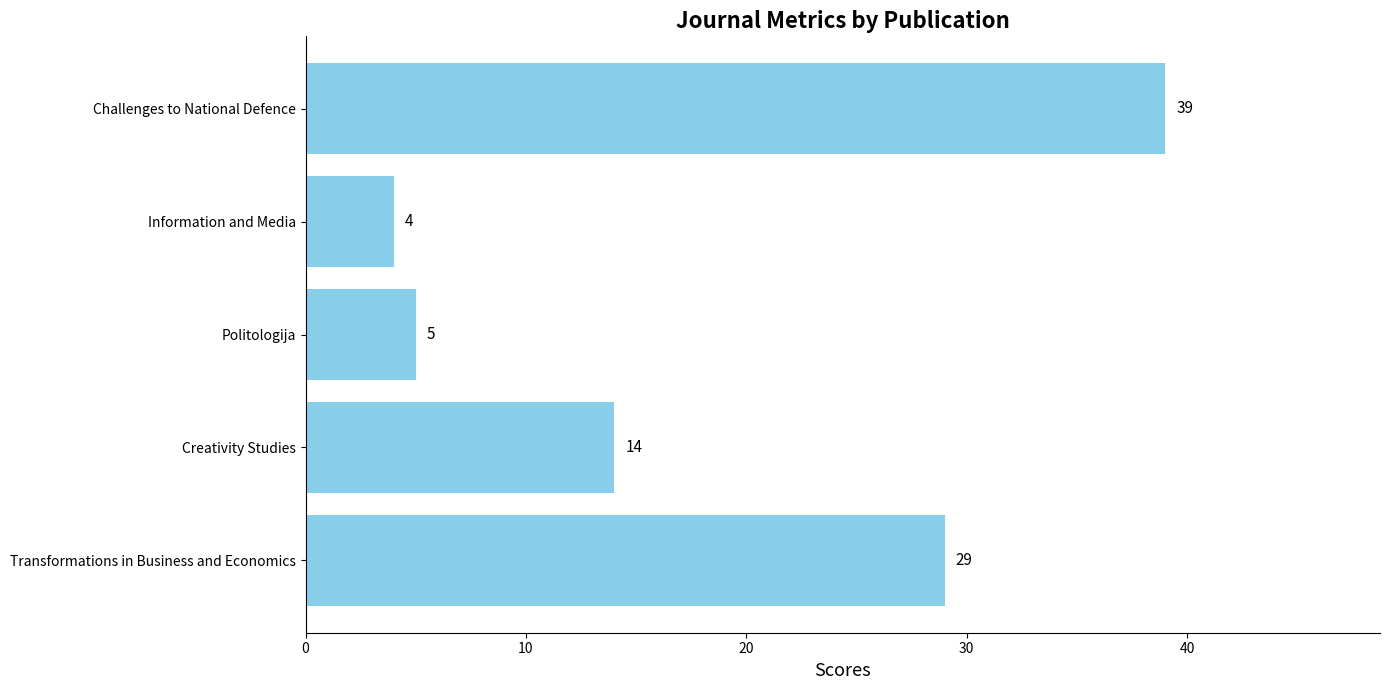

What is the change in value from Transformations in Business and Economics to Challenges to National Defence?

+10